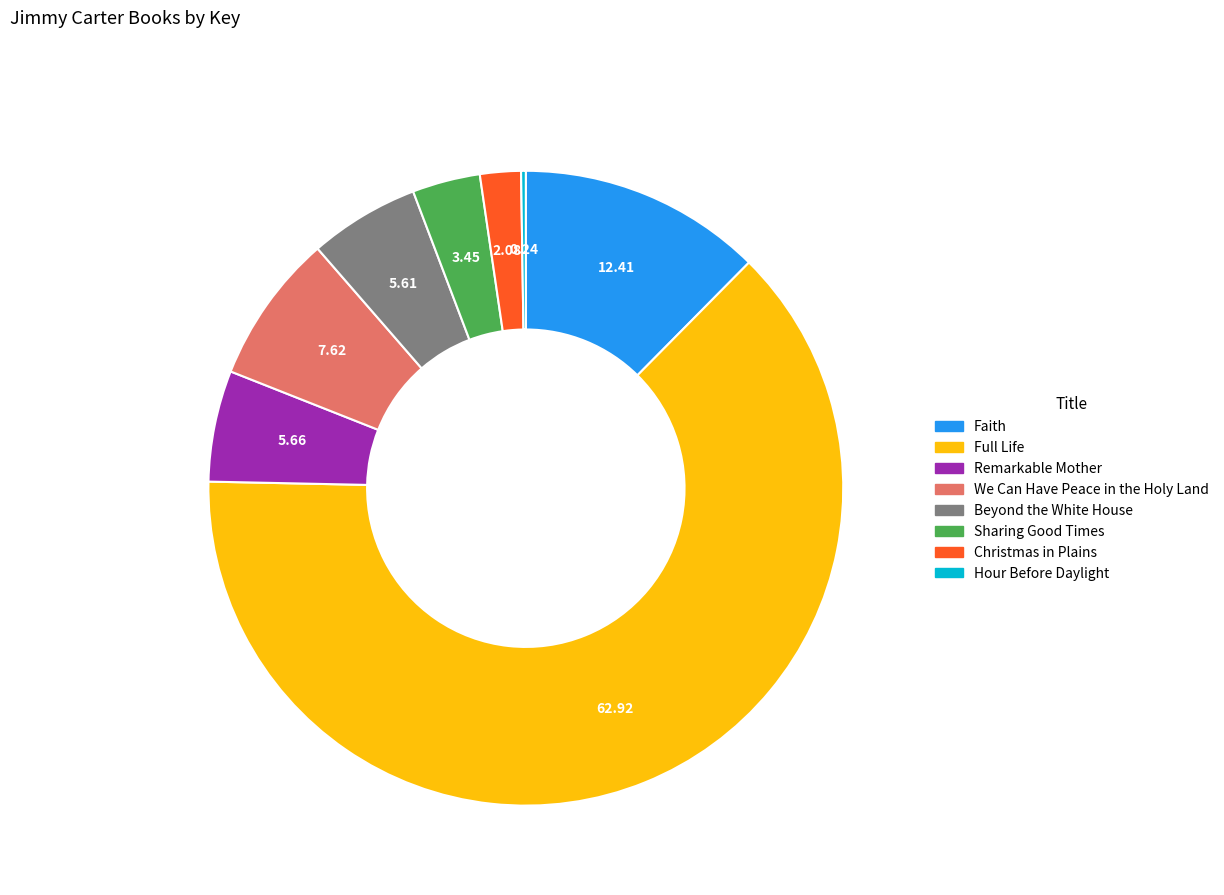

Which slice is the largest?

Full Life